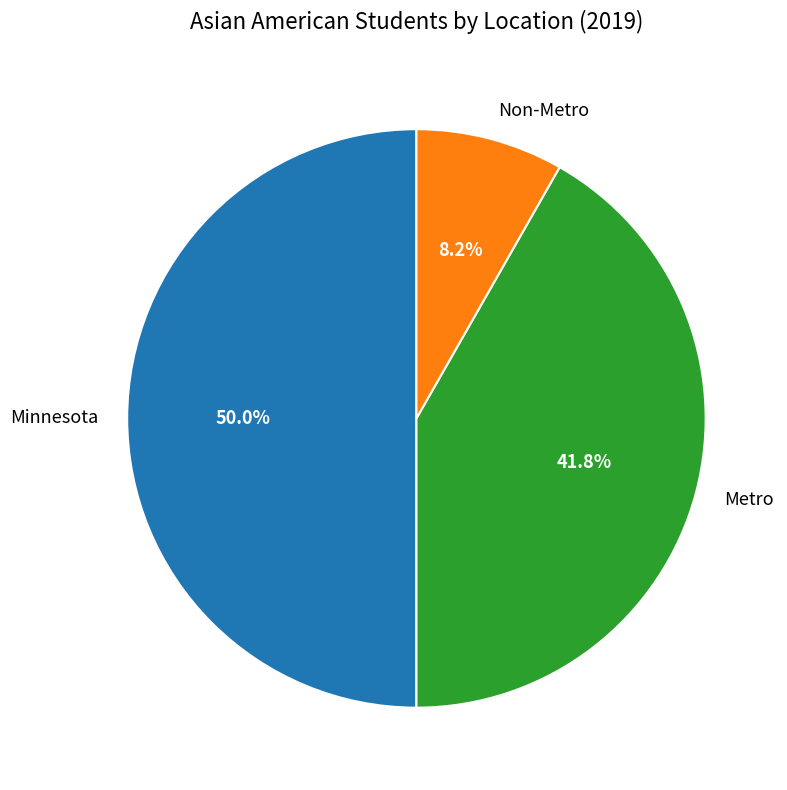

What portion of the pie excludes Minnesota?

50.0%